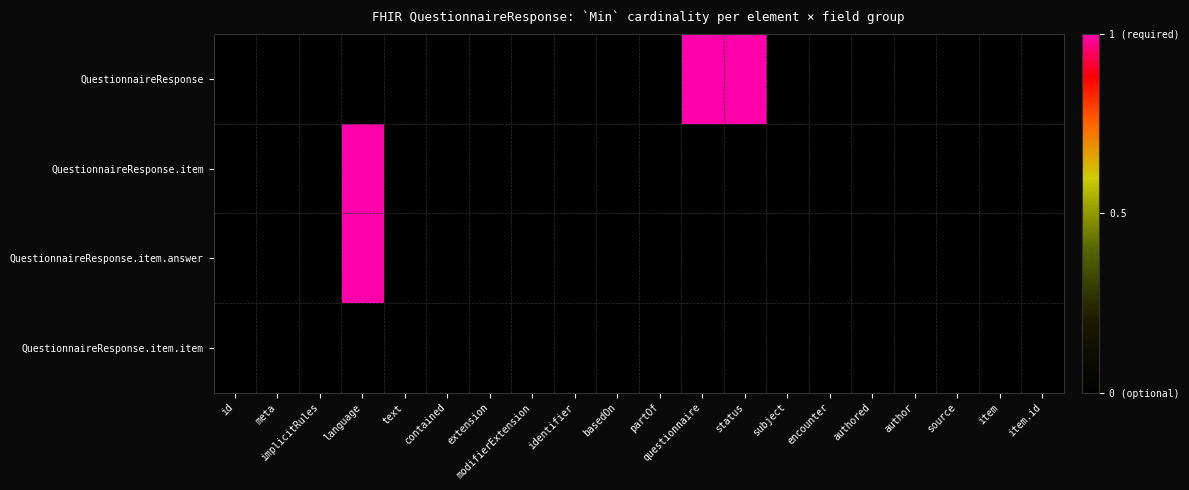

Reading right to left, what are all the values shown in this chart?

QuestionnaireResponse: item.id=0	item=0	source=0	author=0	authored=0	encounter=0	subject=0	status=1	questionnaire=1	partOf=0	basedOn=0	identifier=0	modifierExtension=0	extension=0	contained=0	text=0	language=0	implicitRules=0	meta=0	id=0
QuestionnaireResponse.item: item.id=0	item=0	source=0	author=0	authored=0	encounter=0	subject=0	status=0	questionnaire=0	partOf=0	basedOn=0	identifier=0	modifierExtension=0	extension=0	contained=0	text=0	language=1	implicitRules=0	meta=0	id=0
QuestionnaireResponse.item.answer: item.id=0	item=0	source=0	author=0	authored=0	encounter=0	subject=0	status=0	questionnaire=0	partOf=0	basedOn=0	identifier=0	modifierExtension=0	extension=0	contained=0	text=0	language=1	implicitRules=0	meta=0	id=0
QuestionnaireResponse.item.item: item.id=0	item=0	source=0	author=0	authored=0	encounter=0	subject=0	status=0	questionnaire=0	partOf=0	basedOn=0	identifier=0	modifierExtension=0	extension=0	contained=0	text=0	language=0	implicitRules=0	meta=0	id=0